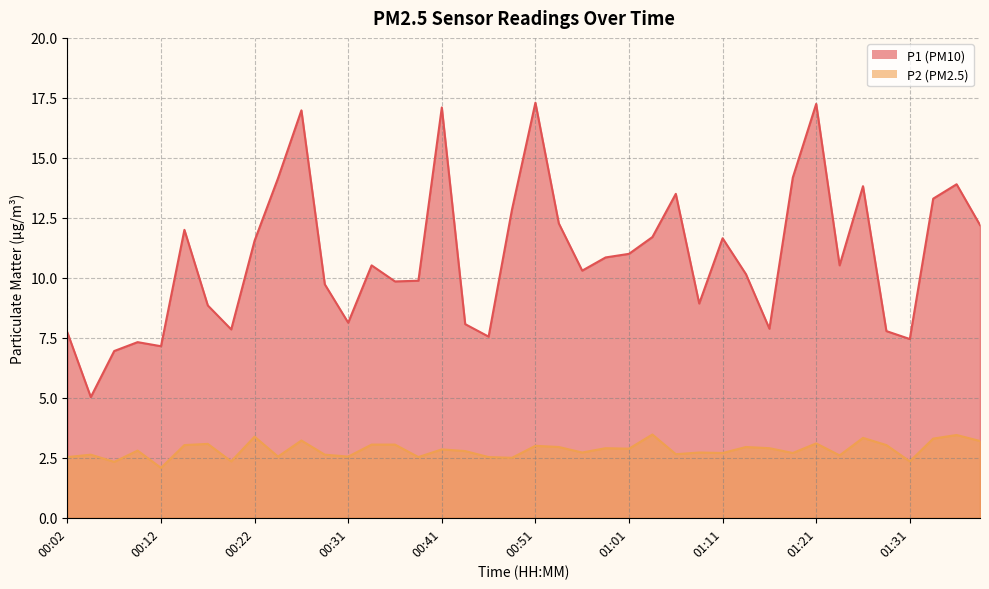

What is the total value across all series at 00:04?

7.7